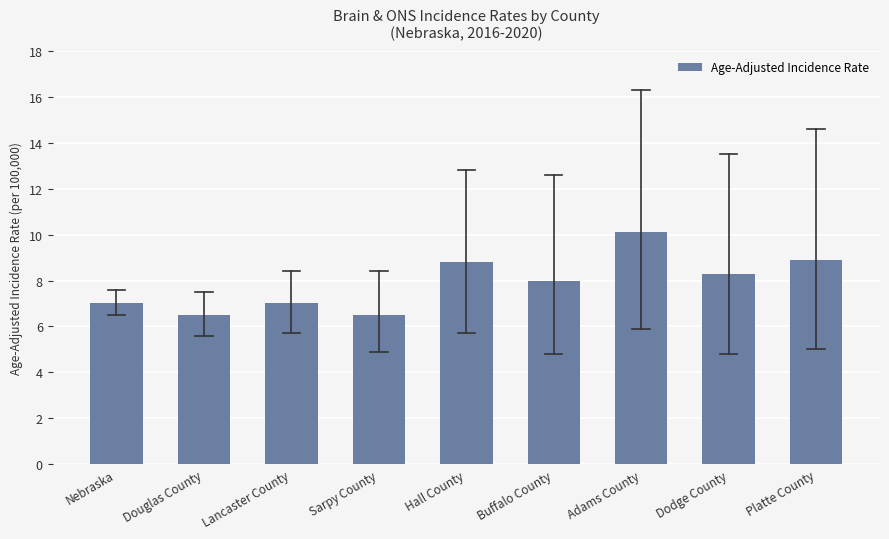

Reading left to right, transcribe all the data shown in this chart.

Nebraska=7.0	Douglas County=6.5	Lancaster County=7.0	Sarpy County=6.5	Hall County=8.8	Buffalo County=8.0	Adams County=10.1	Dodge County=8.3	Platte County=8.9